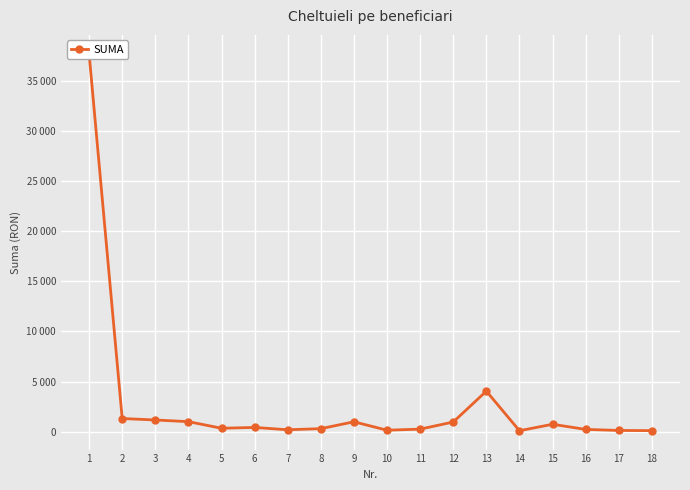

How many points are lower than both their immediate neighbors (excluding endpoints)?

4